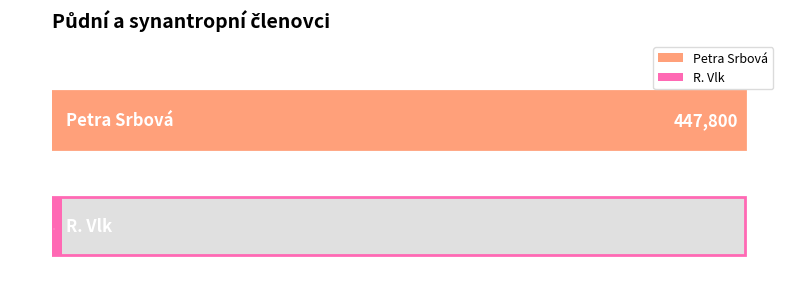

Which category has the highest value across all series?

Petra Srbová